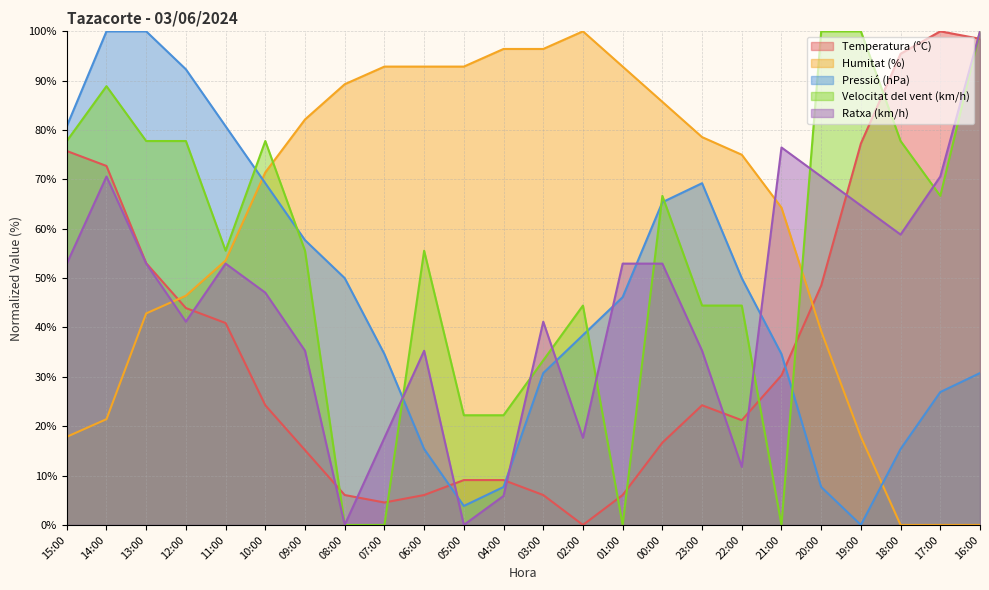

After their last crossing, which series has the higher values: Humitat (%) or Pressió (hPa)?

Pressió (hPa)